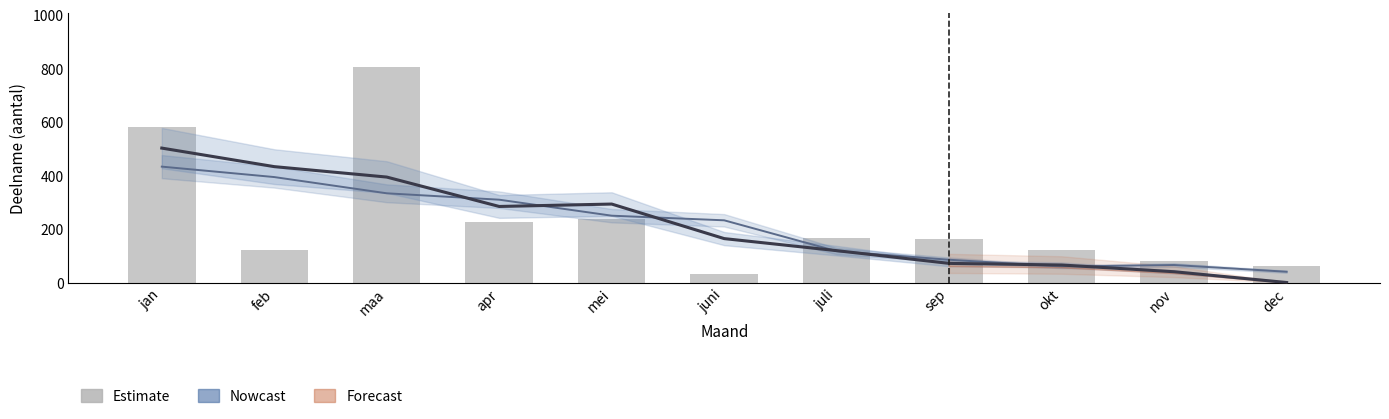

How many data points are above 161?

5